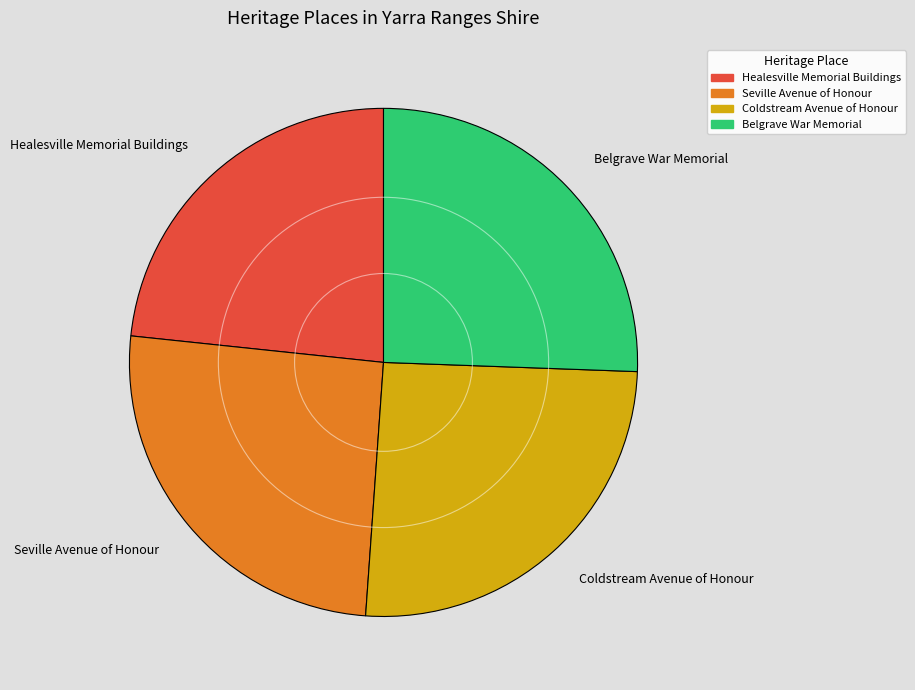

What is the ratio of the value at Seville Avenue of Honour to the value at Coldstream Avenue of Honour?

1.0